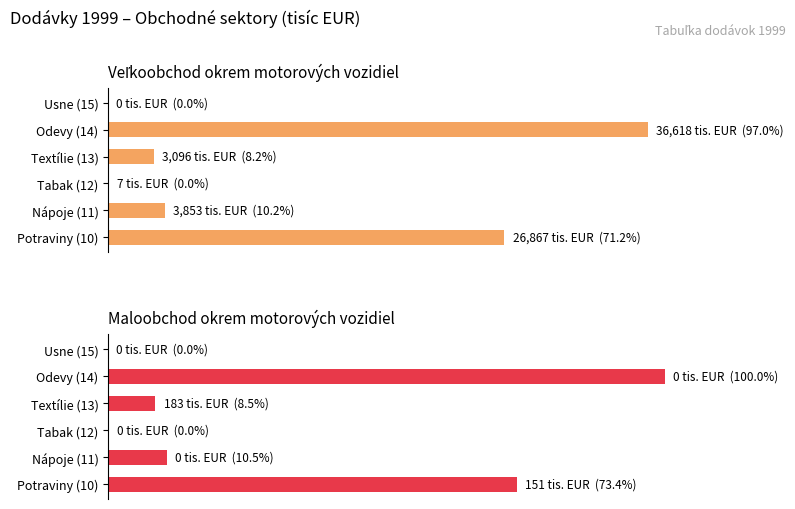

The Maloobchod (col_38) series shows 5.8 at Textílie (13). True or false?

False